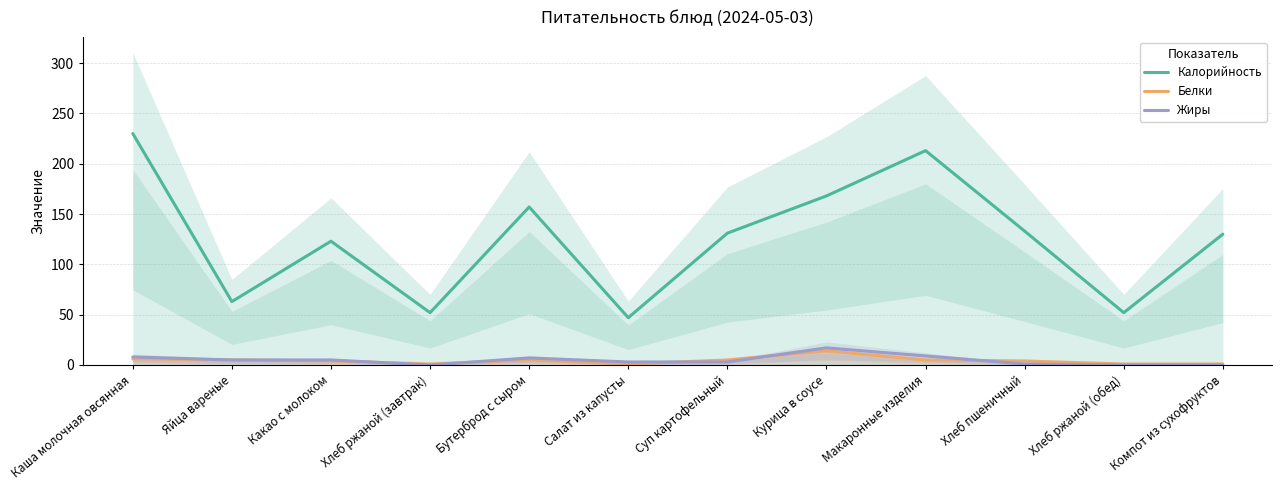

Rank the categories by Белки value from lowest to highest.

Хлеб ржаной (завтрак), Салат из капусты, Хлеб ржаной (обед), Компот из сухофруктов, Какао с молоком, Хлеб пшеничный, Яйца вареные, Бутерброд с сыром, Суп картофельный, Макаронные изделия, Каша молочная овсянная, Курица в соусе